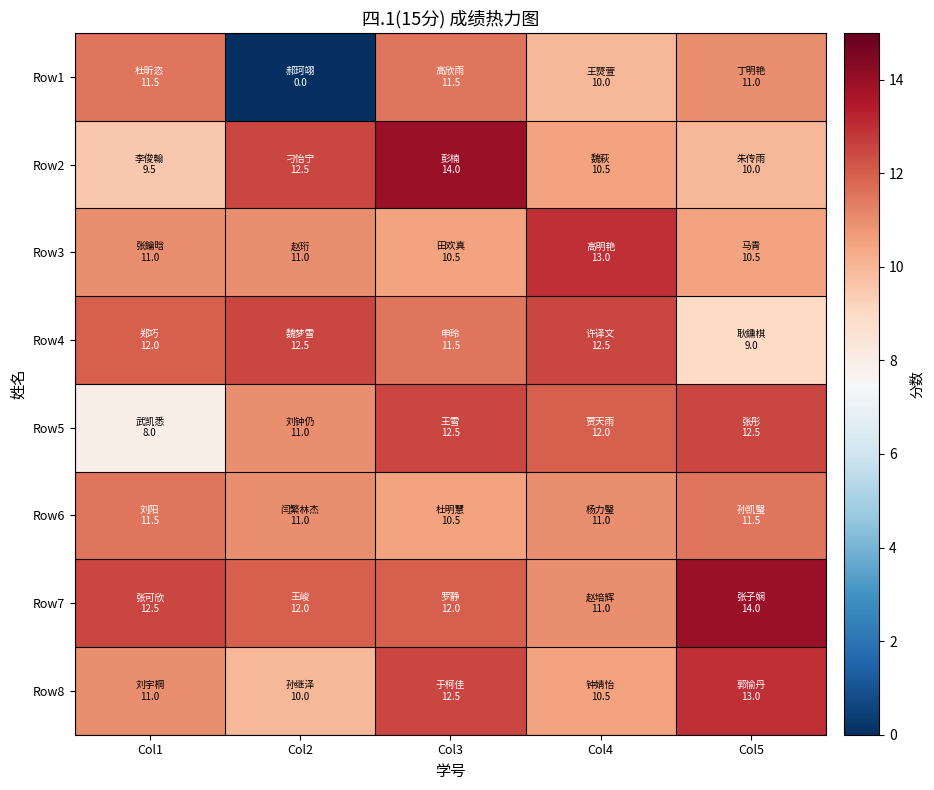

What is the maximum value shown in the chart?

14.0